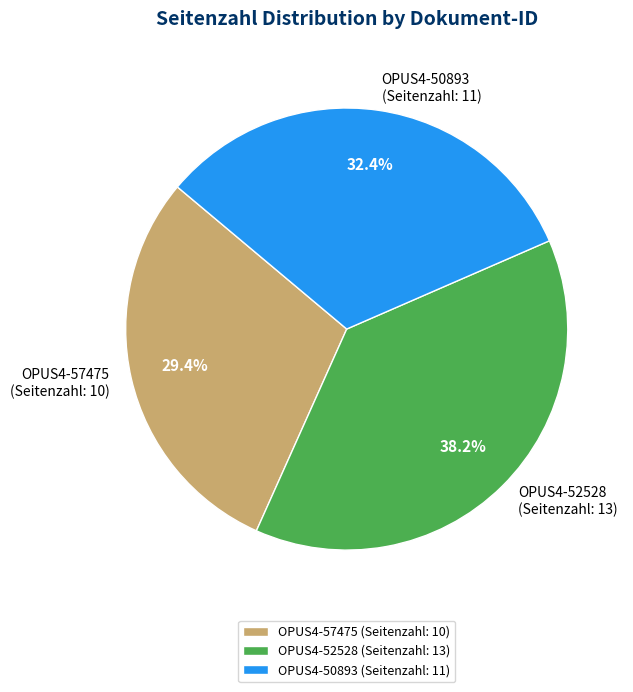

To the nearest percent, what is the average slice percentage?

33%